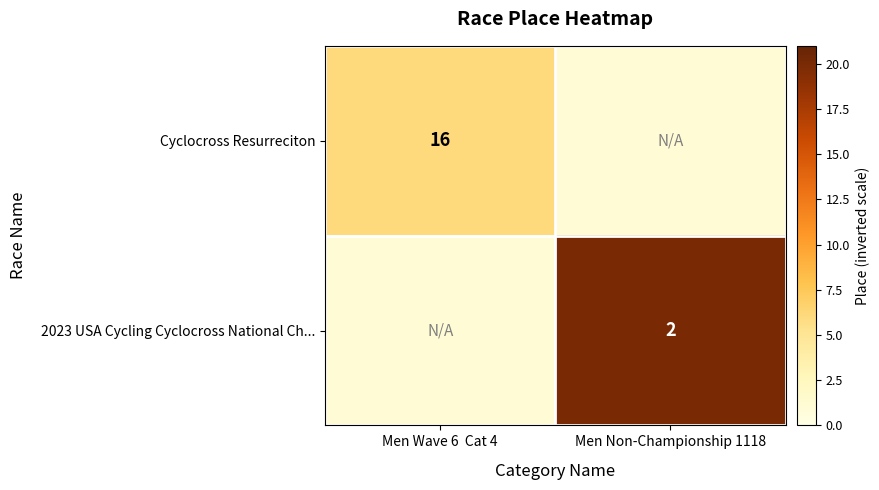

True or false: Cyclocross Resurreciton has a value of 8 at Men Wave 6  Cat 4.

False